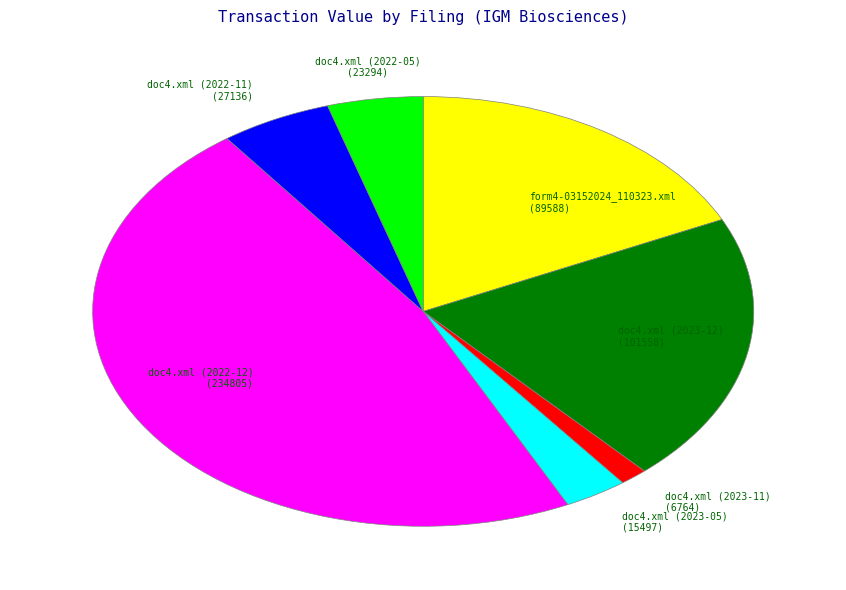

What is the ratio of the value at doc4.xml (2022-11) (27136) to the value at doc4.xml (2023-05) (15497)?

1.8